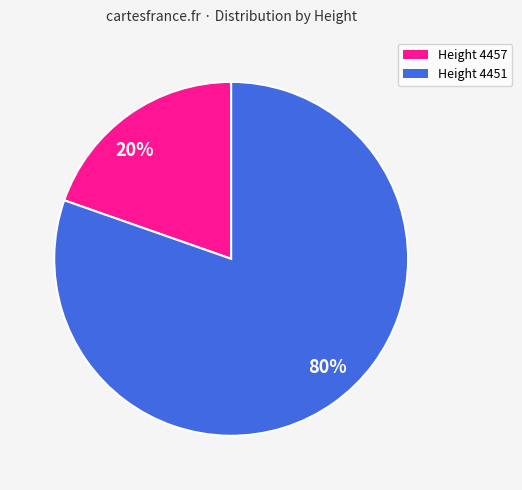

To the nearest percent, what is the average slice percentage?

50%